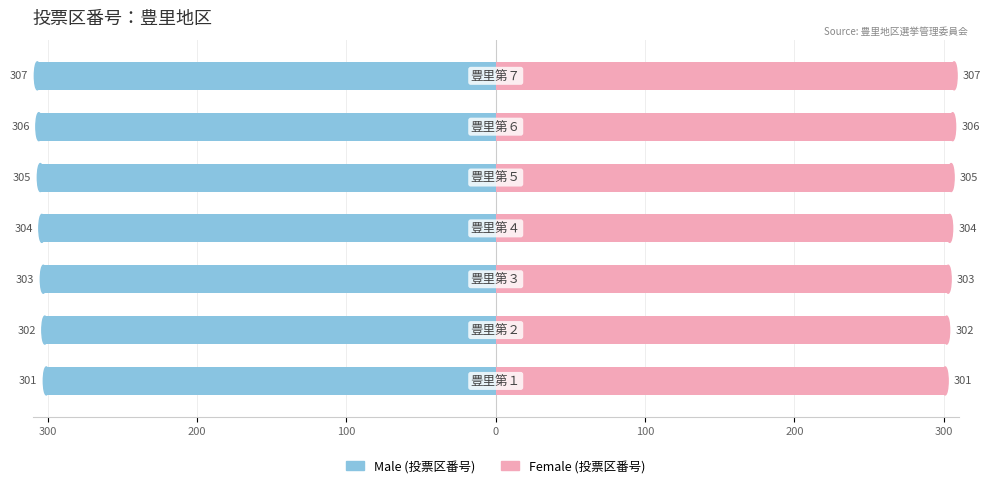

Count the Male values in the range -306 to -302.

5